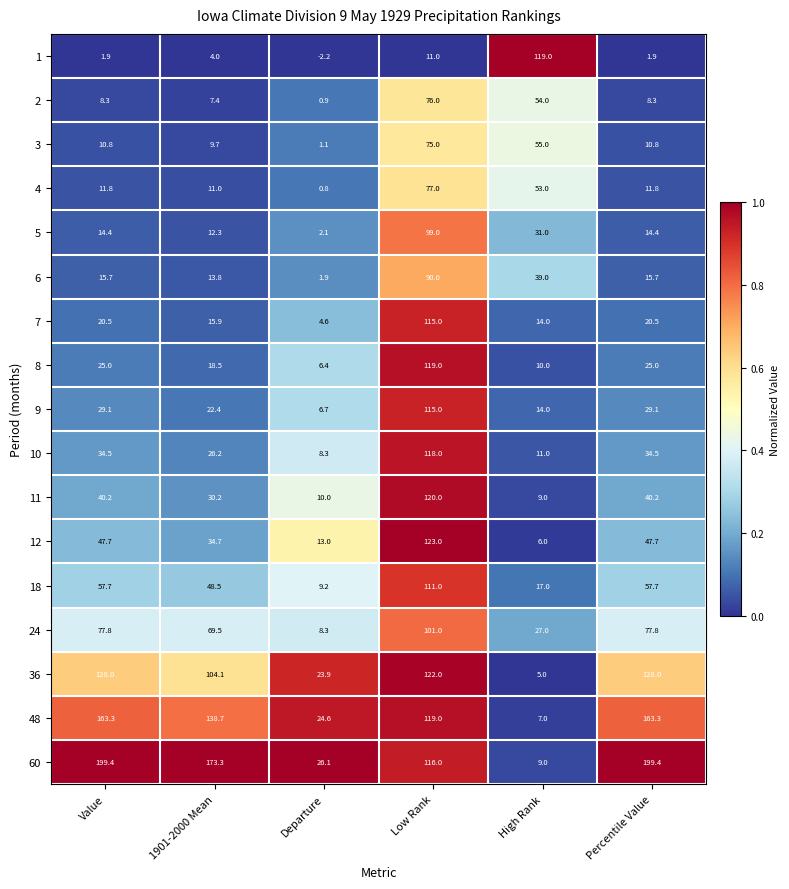

Which series has the widest spread of values?

60